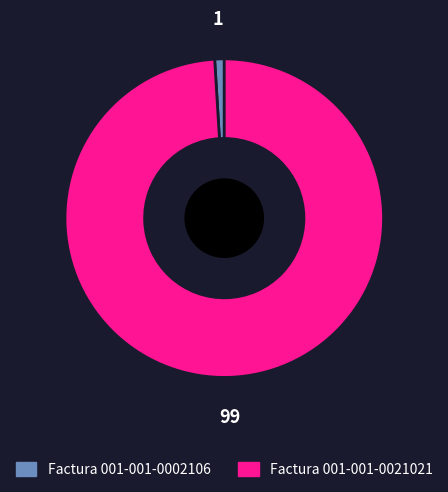

Rank the categories by value from highest to lowest.

Factura 001-001-0021021, Factura 001-001-0002106